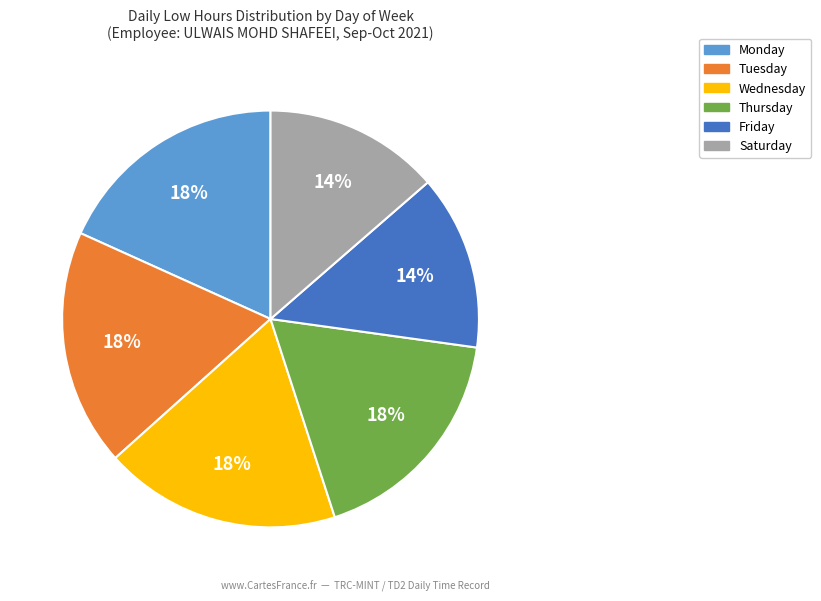

Is there any slice that represents more than half of the pie?

No